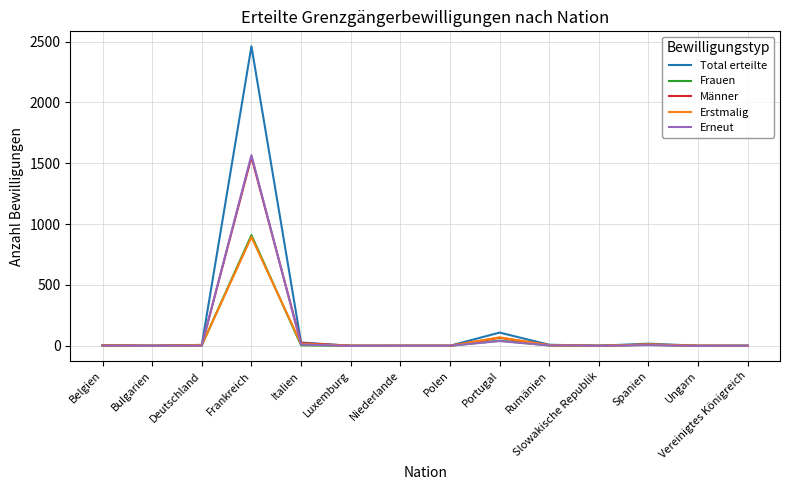

At which category is the sum across all series the highest?

Frankreich